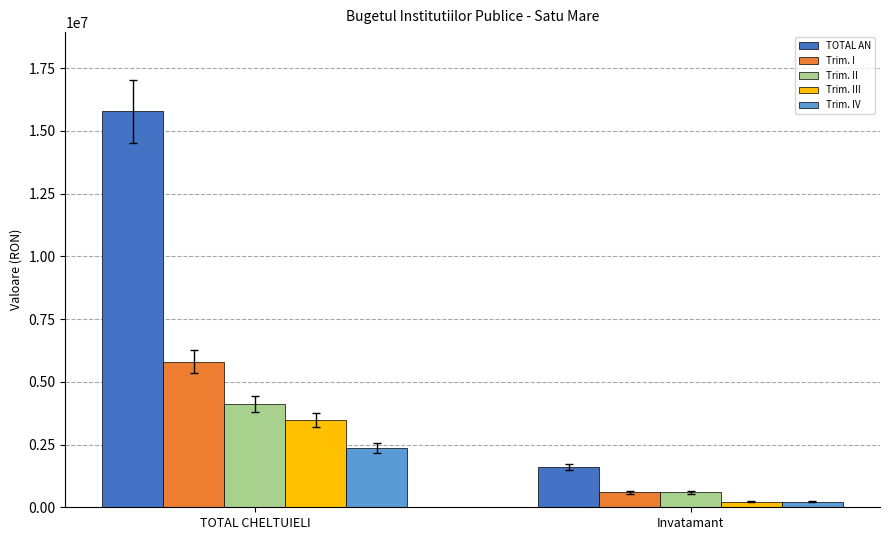

The TOTAL AN series shows 468990 at Invatamant. True or false?

False